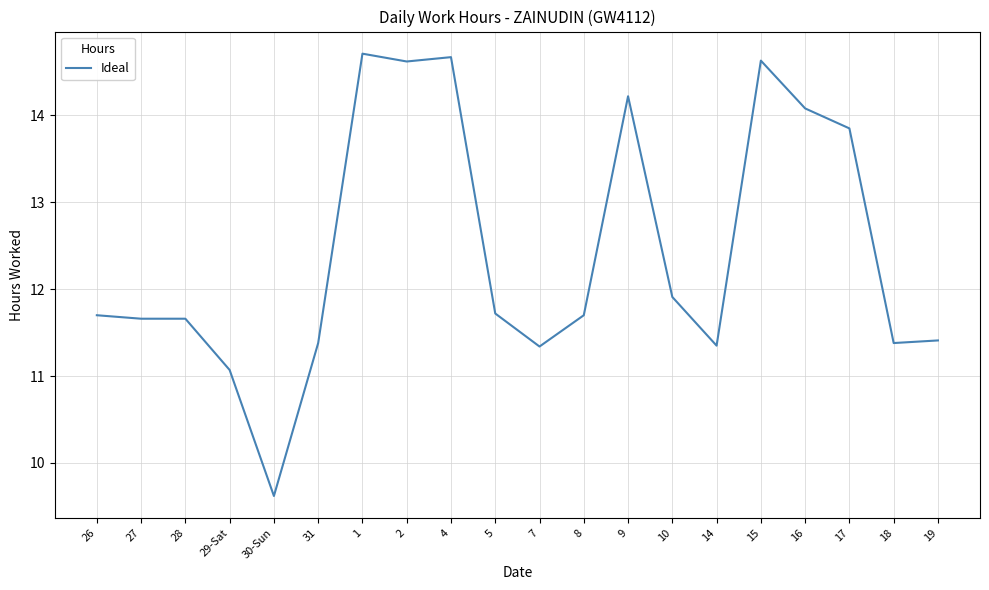

True or false: the data shows 19.9 at 8.

False